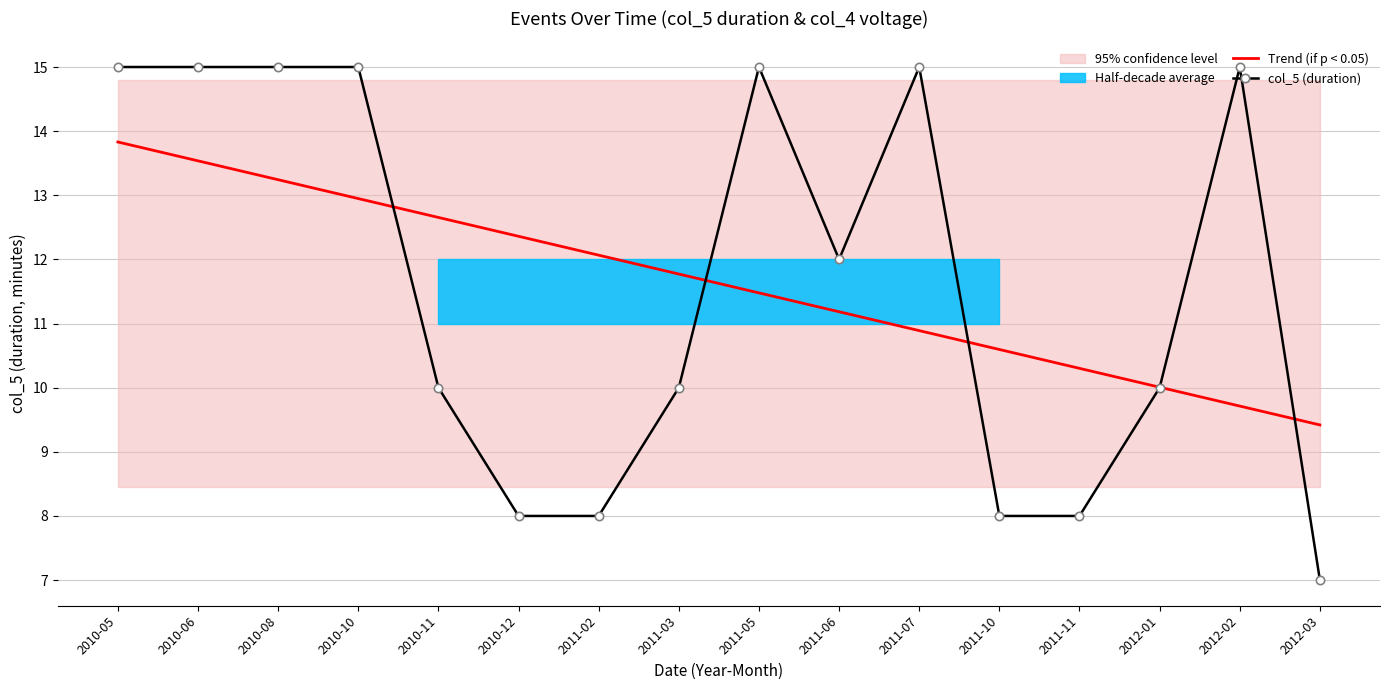

How many lines are shown in the chart?

2